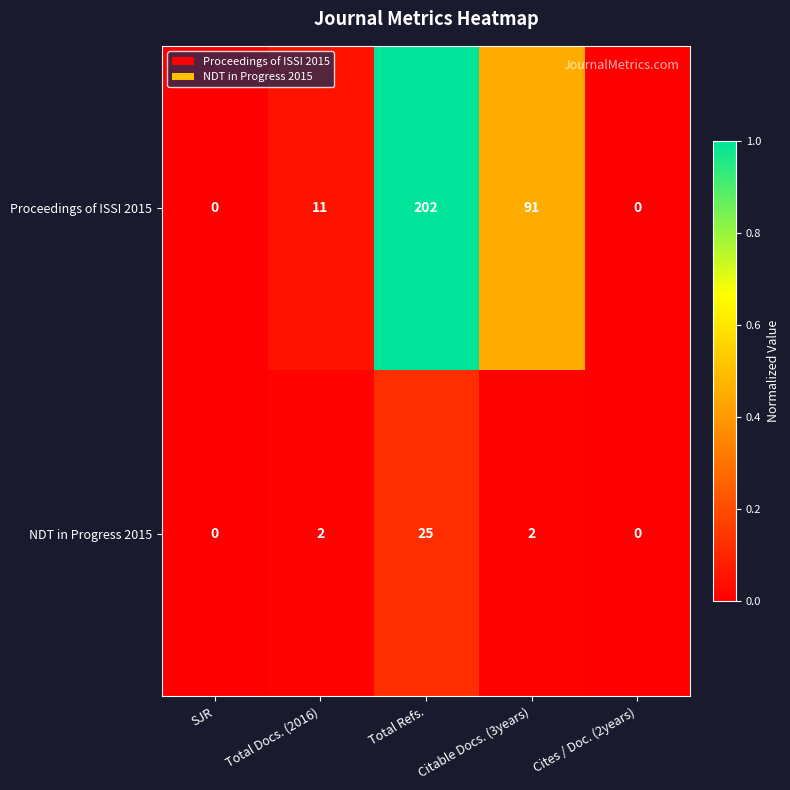

At which label does Proceedings of ISSI 2015 reach its peak?

Total Refs.